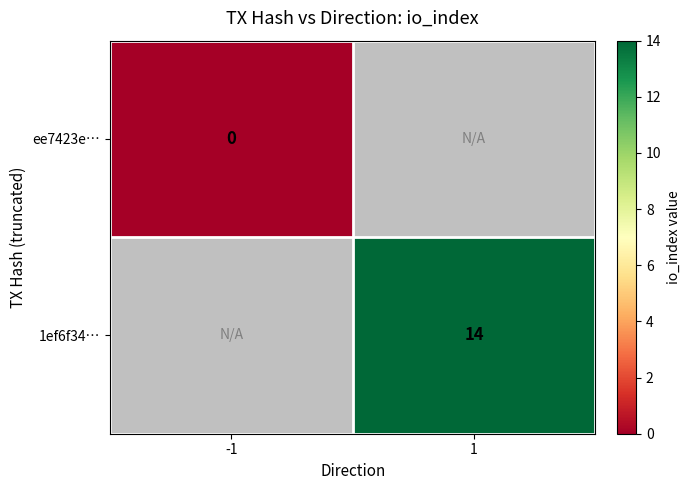

List the series in order of their peak value, lowest first.

ee7423e…, 1ef6f34…